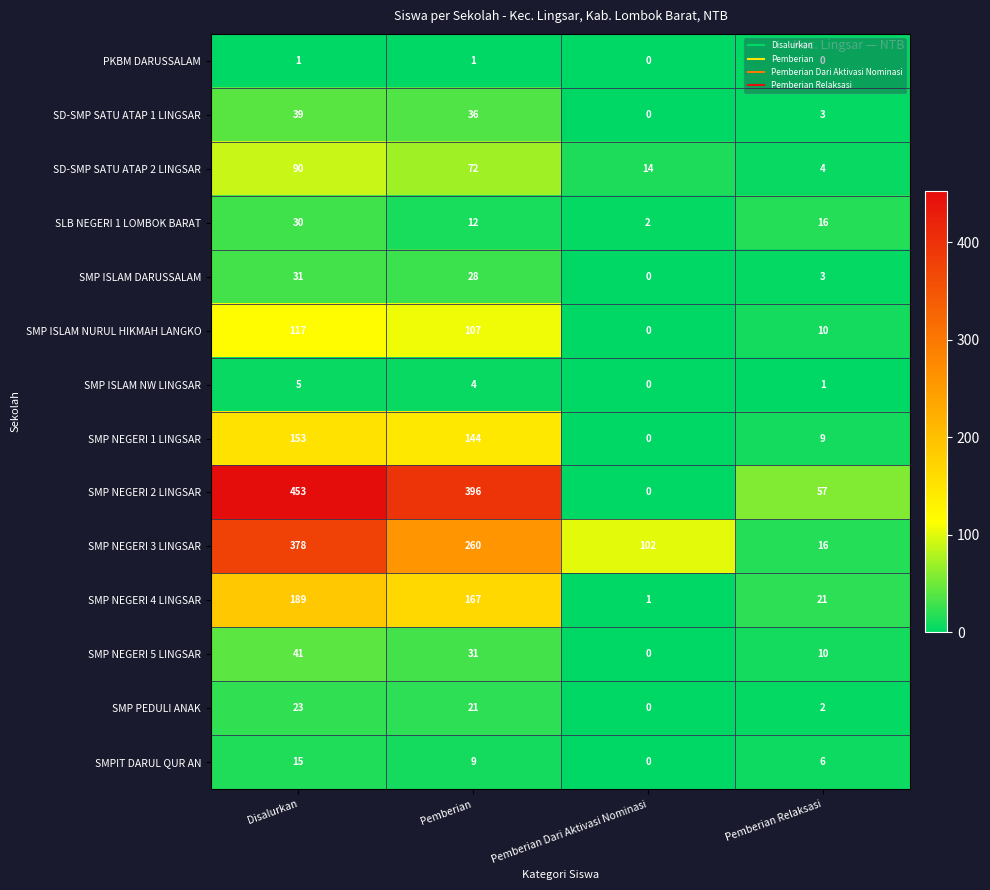

Where does the SMP ISLAM NURUL HIKMAH LANGKO series first go above 107?

Disalurkan